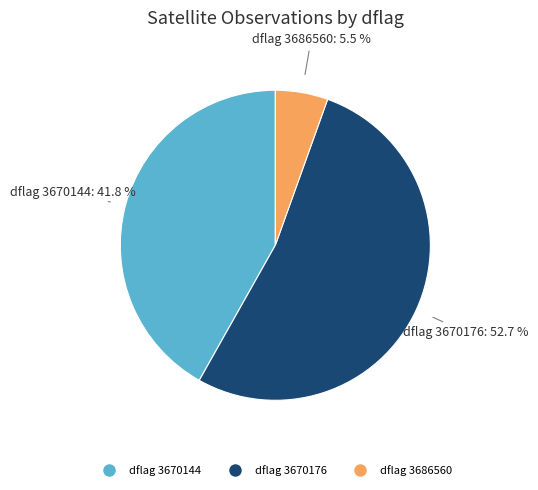

Does any single category account for the majority?

Yes